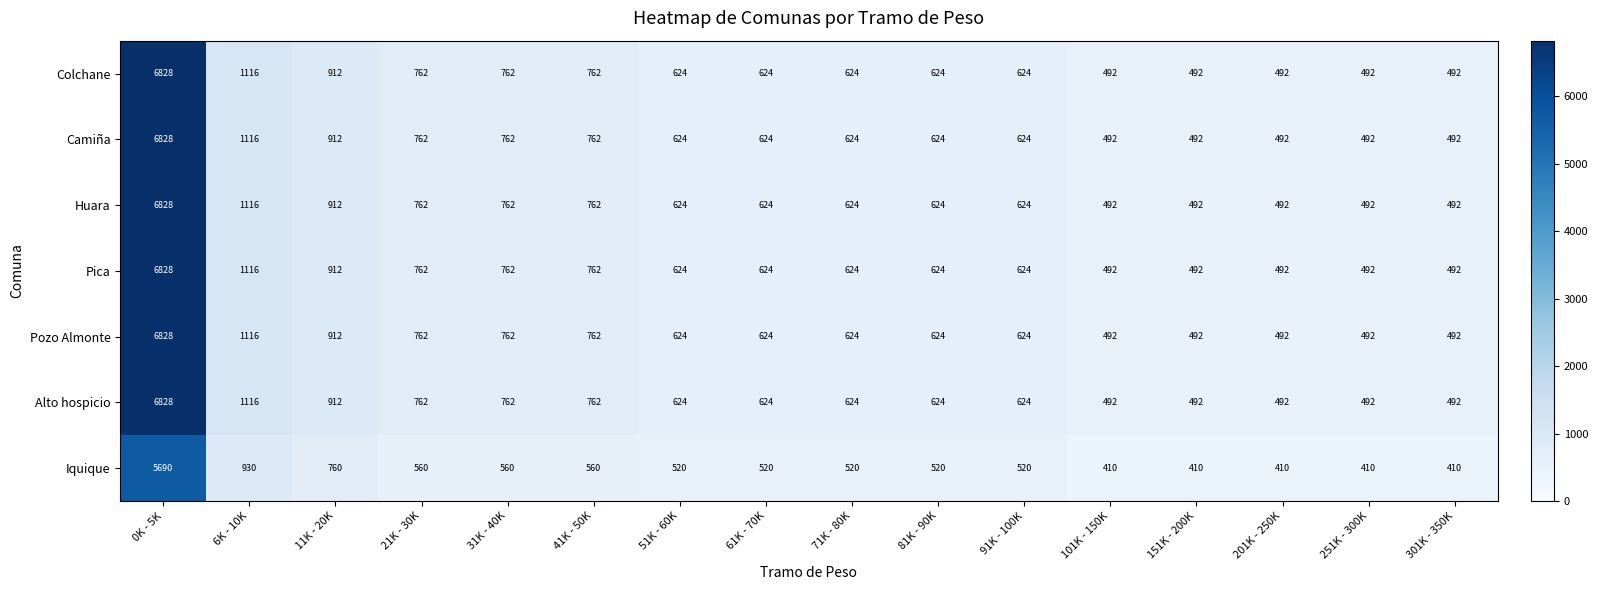

What is the sum of all Iquique values?

13710